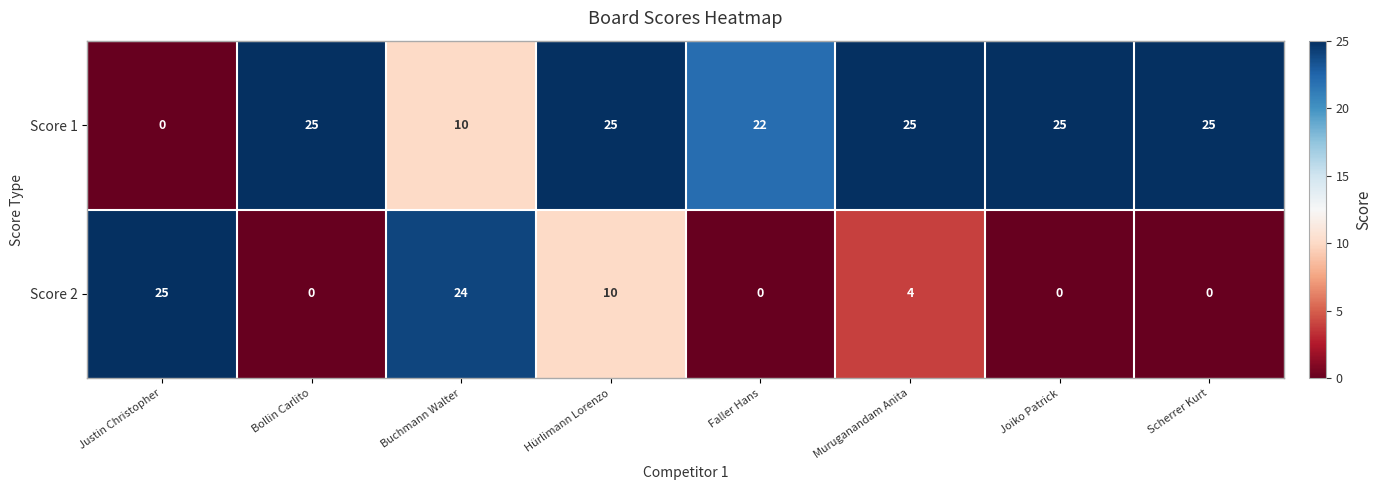

How many values in the Score 1 series are below 25?

3